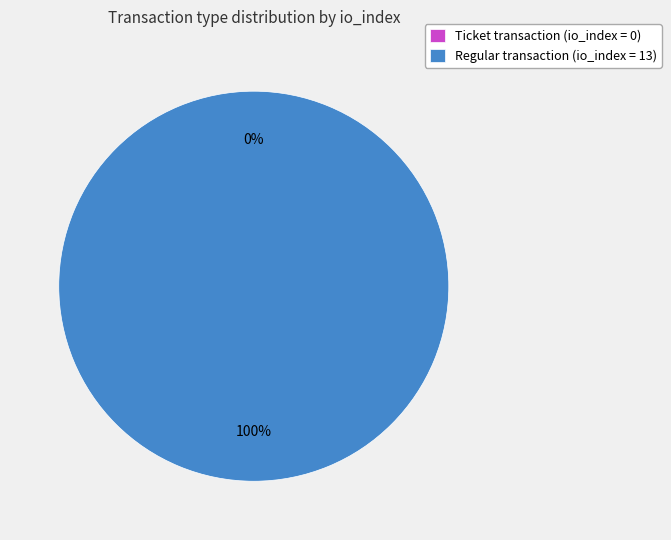

Is there a majority slice in this chart?

Yes